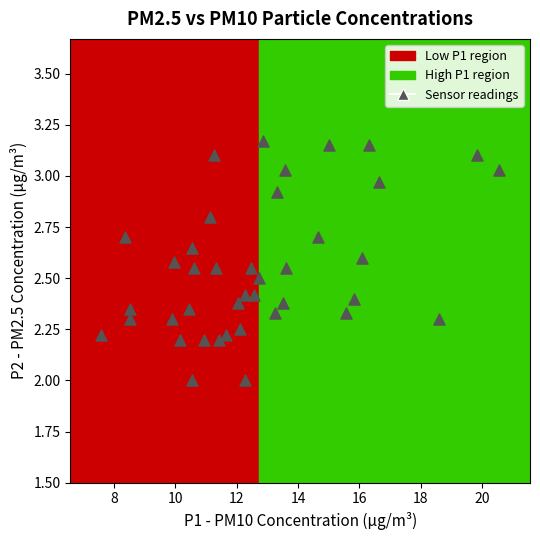

What is the range of Y values (max minus min)?

1.2